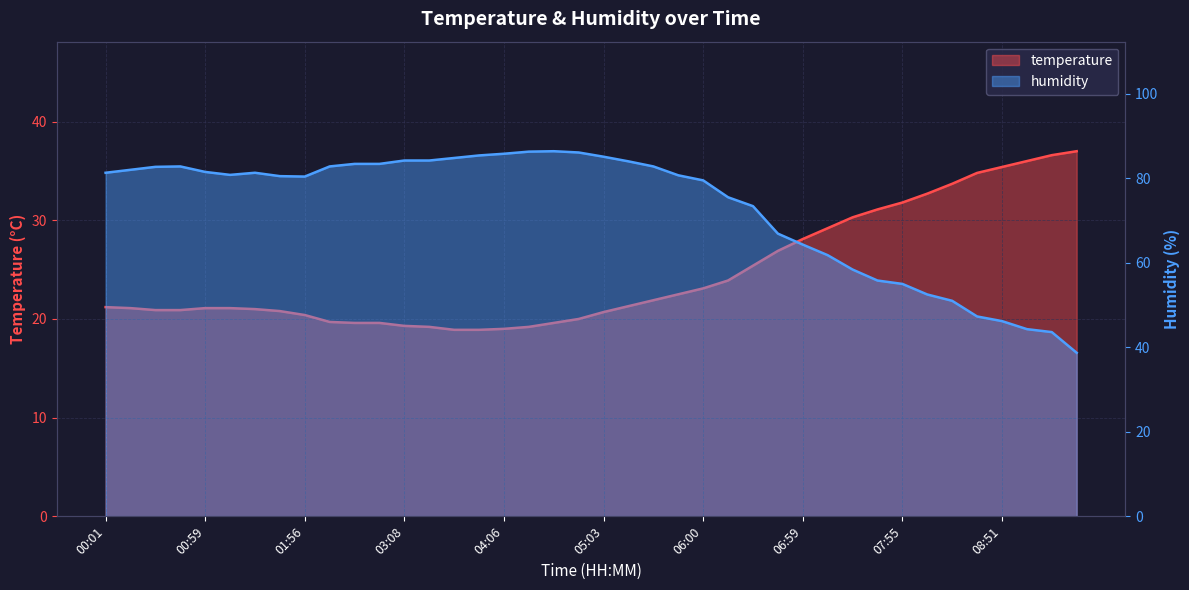

Reading right to left, what are all the values shown in this chart?

temperature: 09:35=37.0	09:21=36.6	09:06=36.0	08:51=35.4	08:37=34.8	08:23=33.7	08:09=32.7	07:55=31.8	07:41=31.1	07:27=30.3	07:14=29.2	06:59=28.1	06:44=26.9	06:30=25.4	06:15=23.9	06:00=23.1	05:46=22.5	05:32=21.9	05:18=21.3	05:03=20.7	04:48=20.0	04:34=19.6	04:20=19.2	04:06=19.0	03:51=18.9	03:37=18.9	03:23=19.2	03:08=19.3	02:54=19.6	02:39=19.6	02:24=19.7	01:56=20.4	01:42=20.8	01:28=21.0	01:14=21.1	00:59=21.1	00:45=20.9	00:30=20.9	00:15=21.1	00:01=21.2
humidity: 09:35=38.7	09:21=43.6	09:06=44.3	08:51=46.2	08:37=47.3	08:23=51.0	08:09=52.5	07:55=55.0	07:41=55.8	07:27=58.4	07:14=61.8	06:59=64.3	06:44=66.9	06:30=73.4	06:15=75.5	06:00=79.5	05:46=80.7	05:32=82.8	05:18=84.0	05:03=85.1	04:48=86.1	04:34=86.4	04:20=86.3	04:06=85.8	03:51=85.4	03:37=84.8	03:23=84.2	03:08=84.2	02:54=83.4	02:39=83.4	02:24=82.8	01:56=80.4	01:42=80.5	01:28=81.3	01:14=80.8	00:59=81.5	00:45=82.8	00:30=82.7	00:15=82.0	00:01=81.3